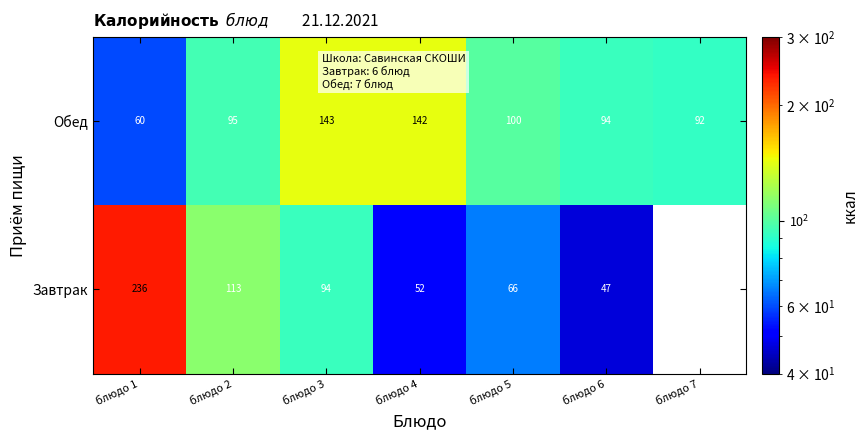

List the labels in order of Обед value, smallest first.

блюдо 1, блюдо 7, блюдо 6, блюдо 2, блюдо 5, блюдо 4, блюдо 3